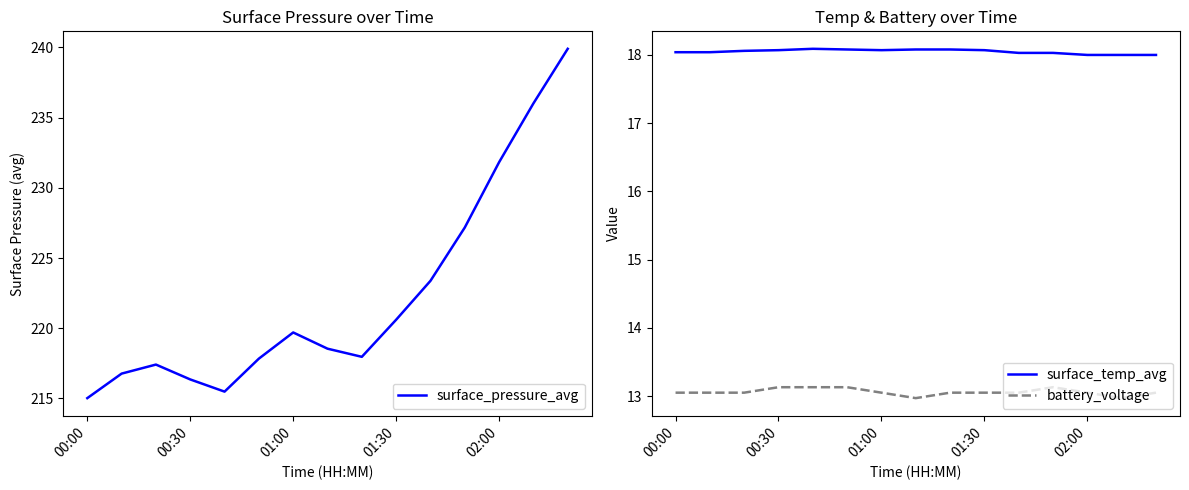

At which category is the sum across all series the highest?

14